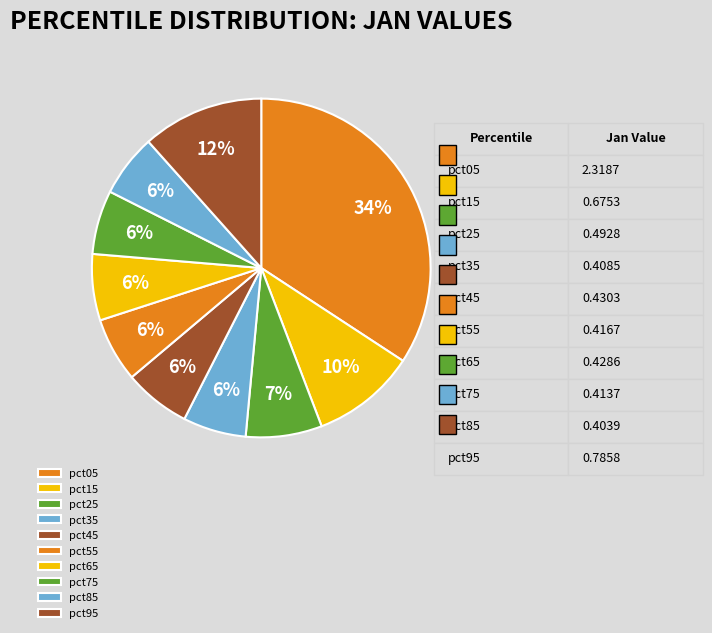

How much of the chart is everything except pct25?

92.7%